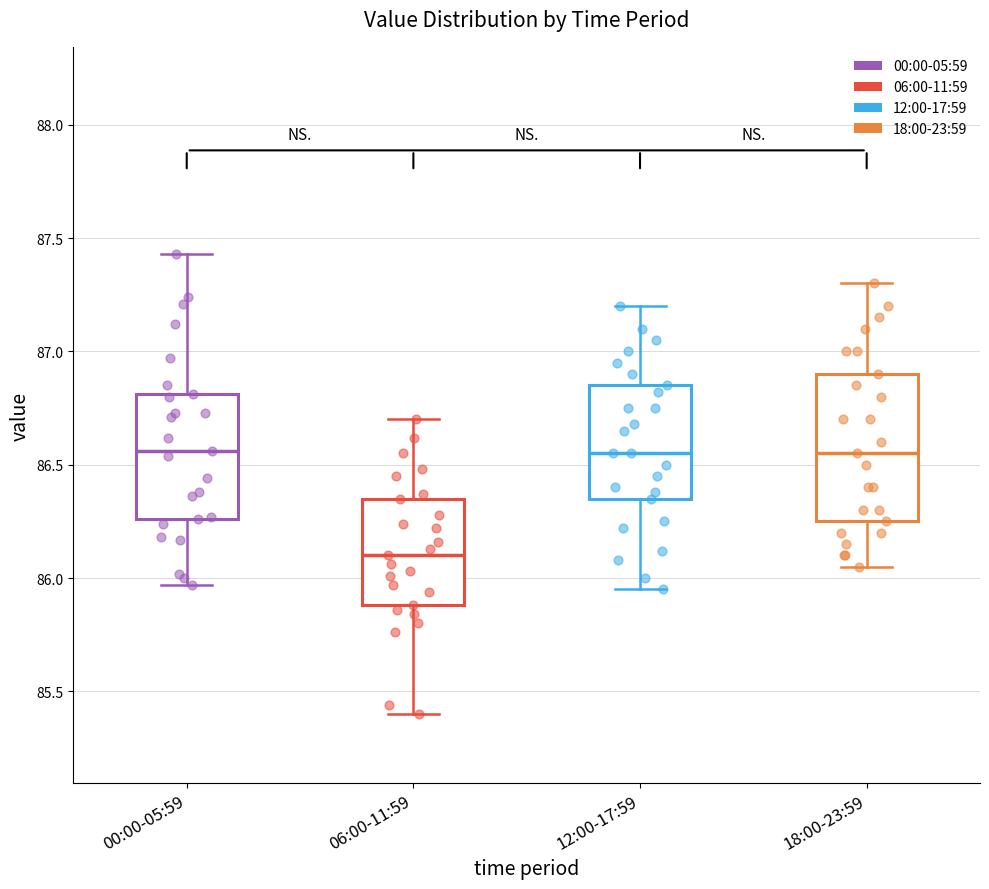

Comparing the boxes themselves (not the whiskers), which one is the tallest?

18:00-23:59